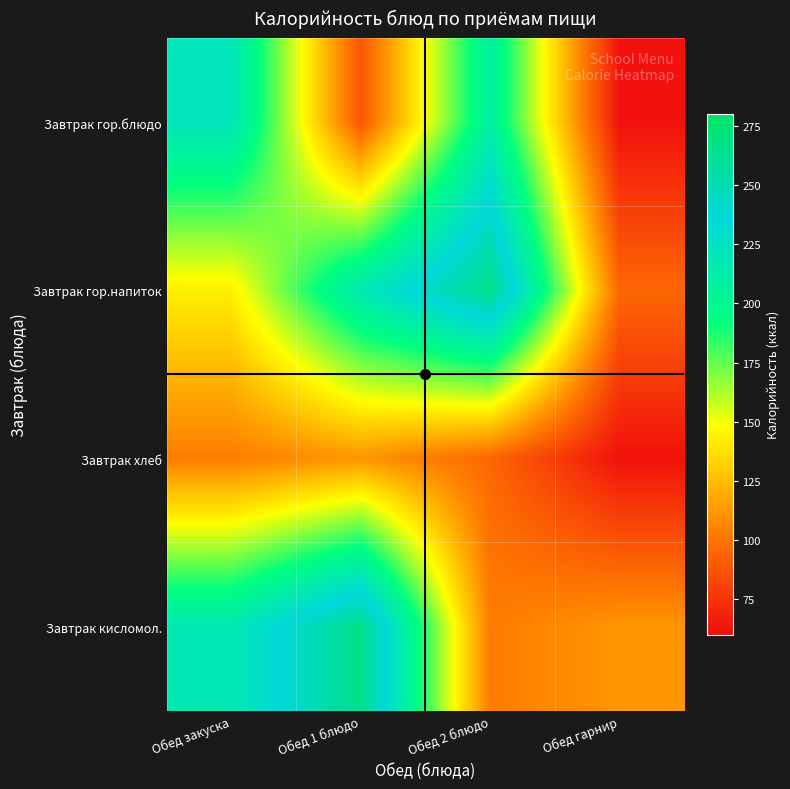

Which label corresponds to the smallest value in the chart?

Обед гарнир